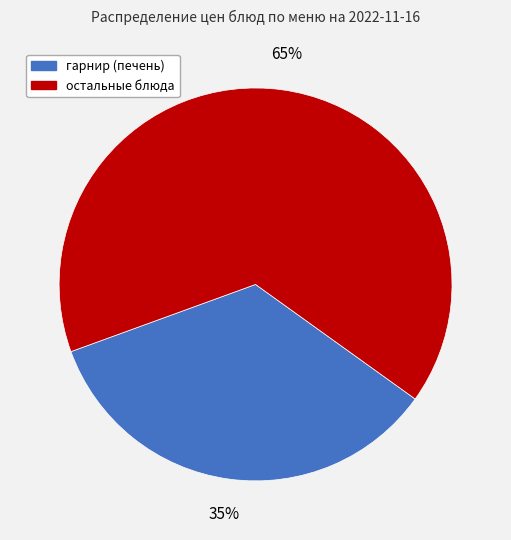

What is the ratio of the value at гарнир (печень) to the value at остальные блюда?

0.5